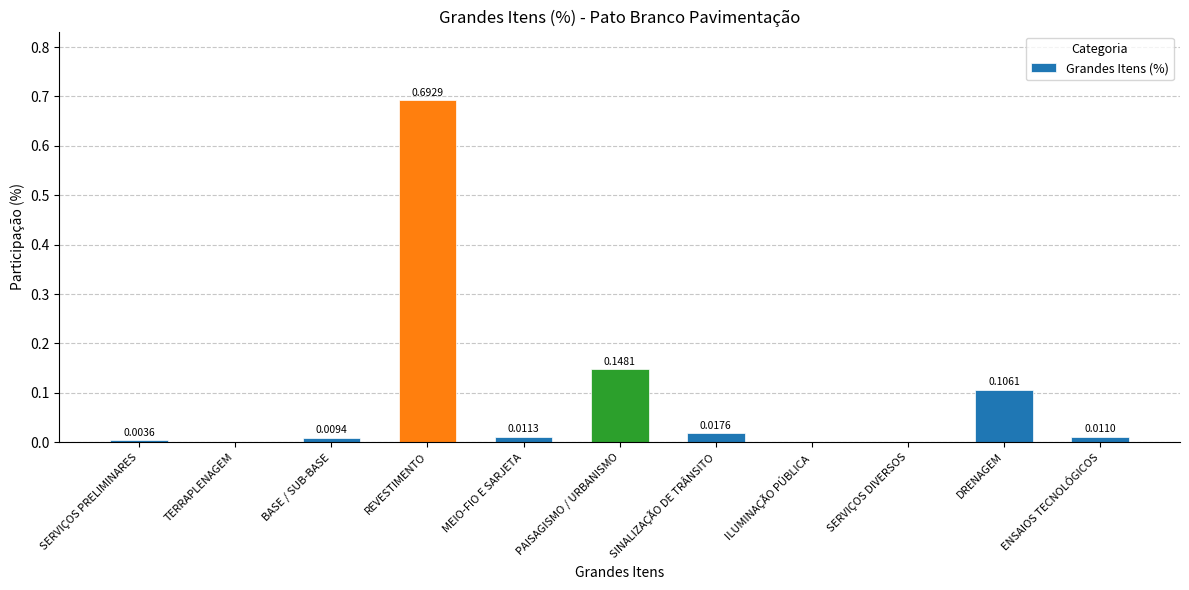

What is the sum of all values?

1.0